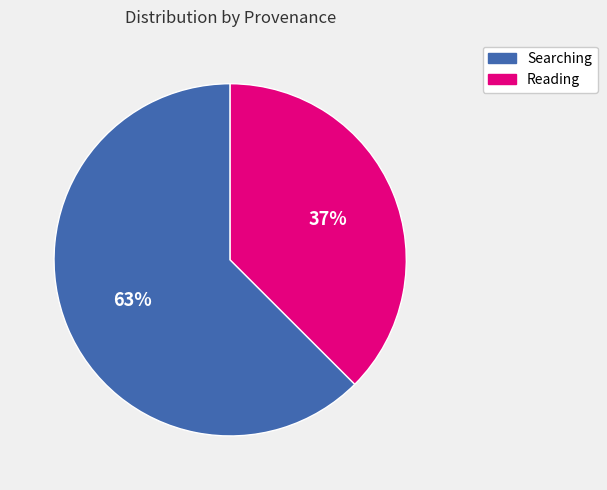

Is there any slice that represents more than half of the pie?

Yes